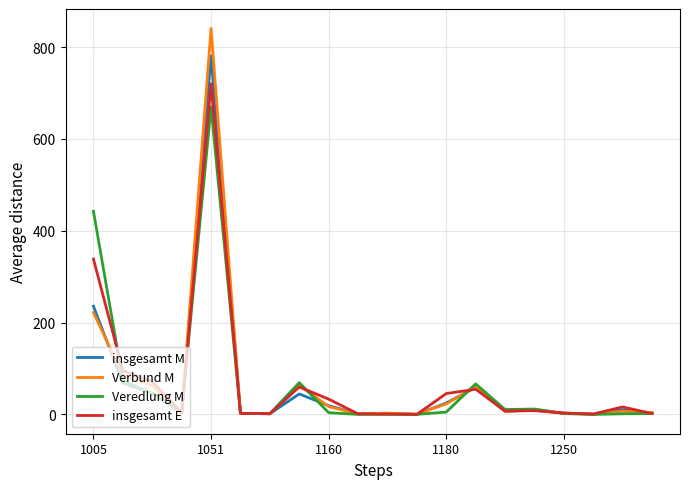

Count the number of data series in this chart.

4